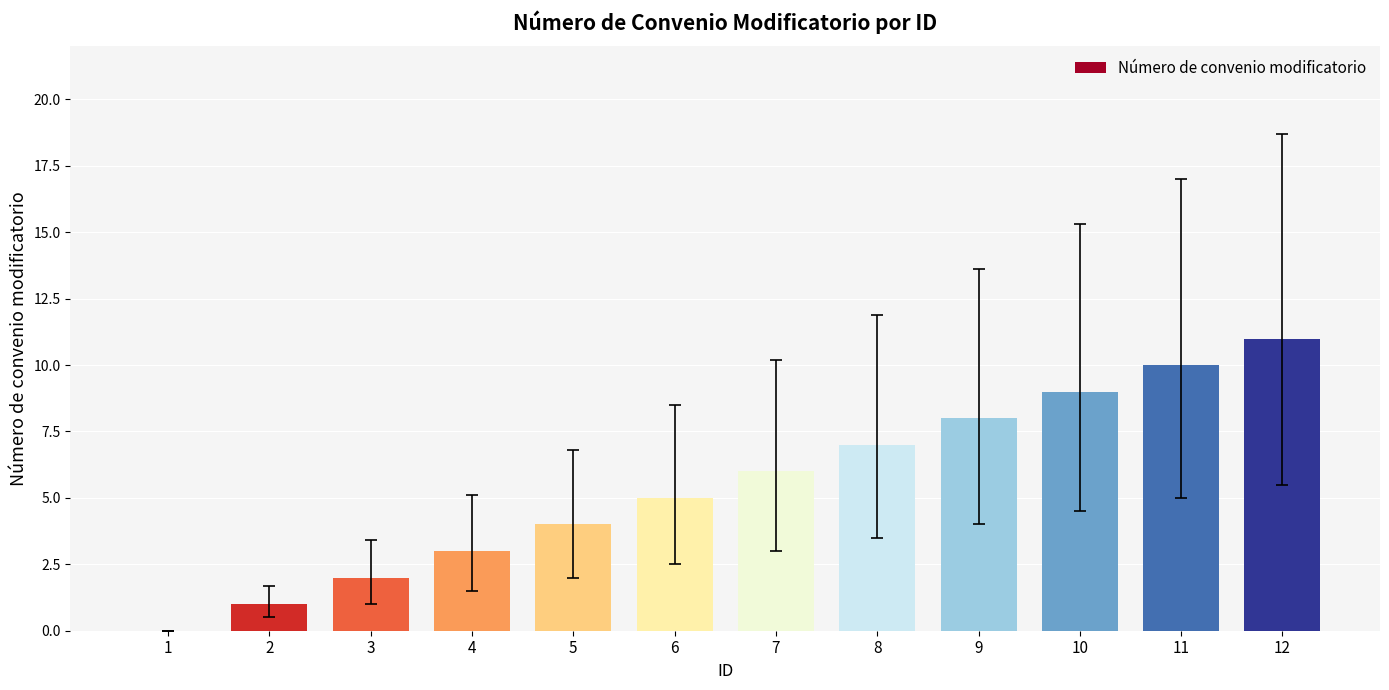

What is the sum of all values?

66